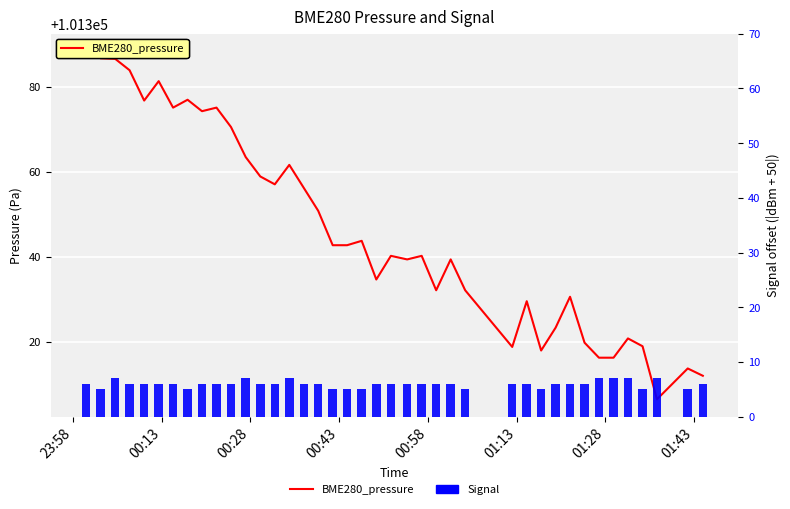

What is the difference between the maximum and minimum values in the BME280_pressure series?

81.9